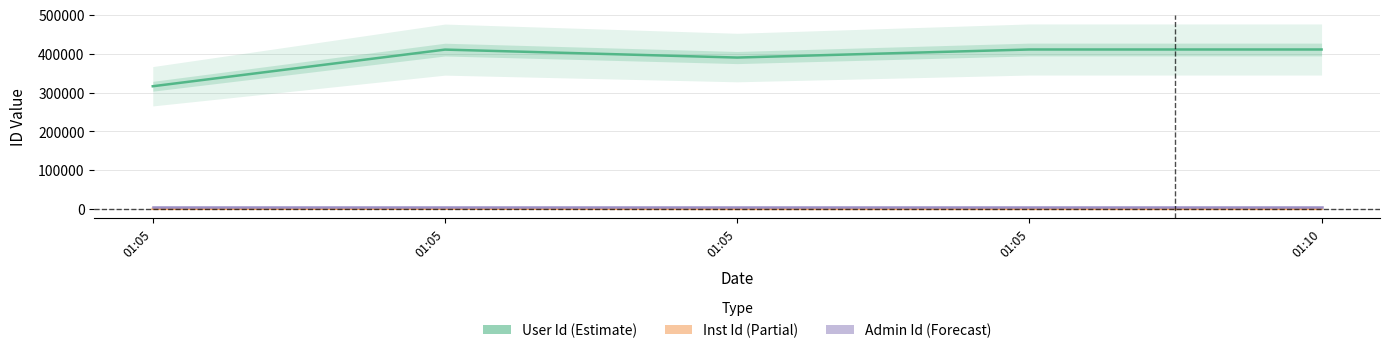

Rank the categories by Admin Id value from highest to lowest.

01:05, 01:05, 01:05, 01:05, 01:10